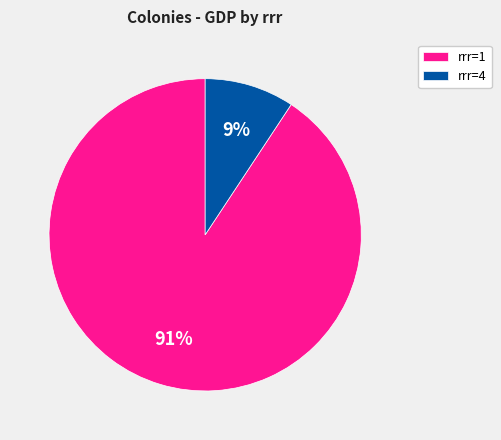

Count the number of slices in the pie.

2